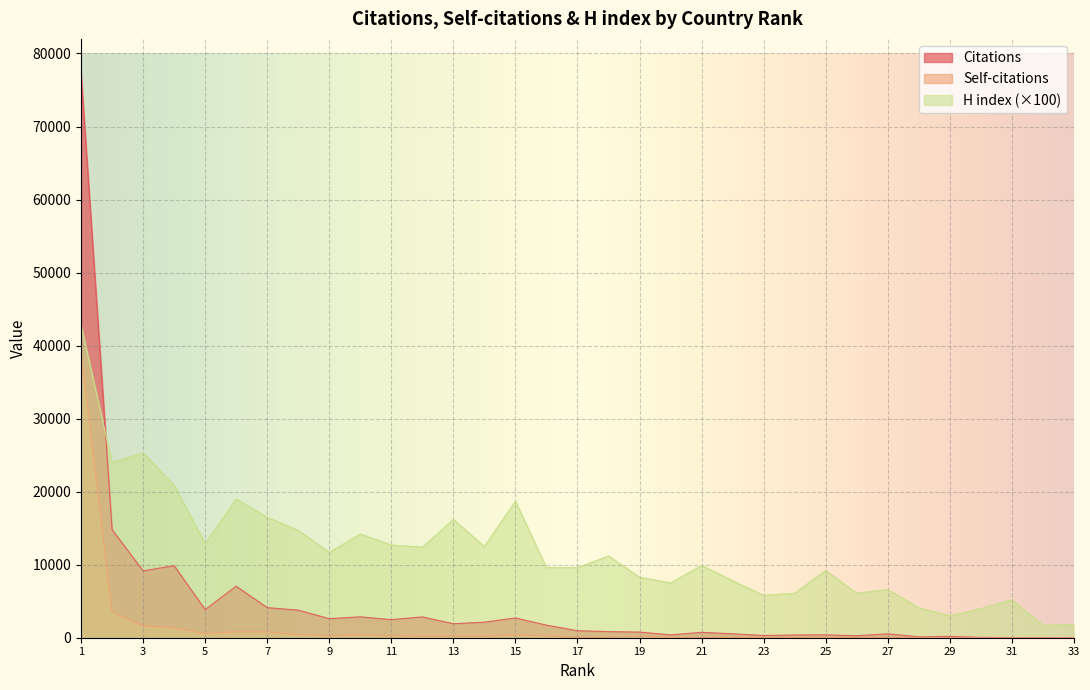

What value does the Self-citations series have at 20?

76